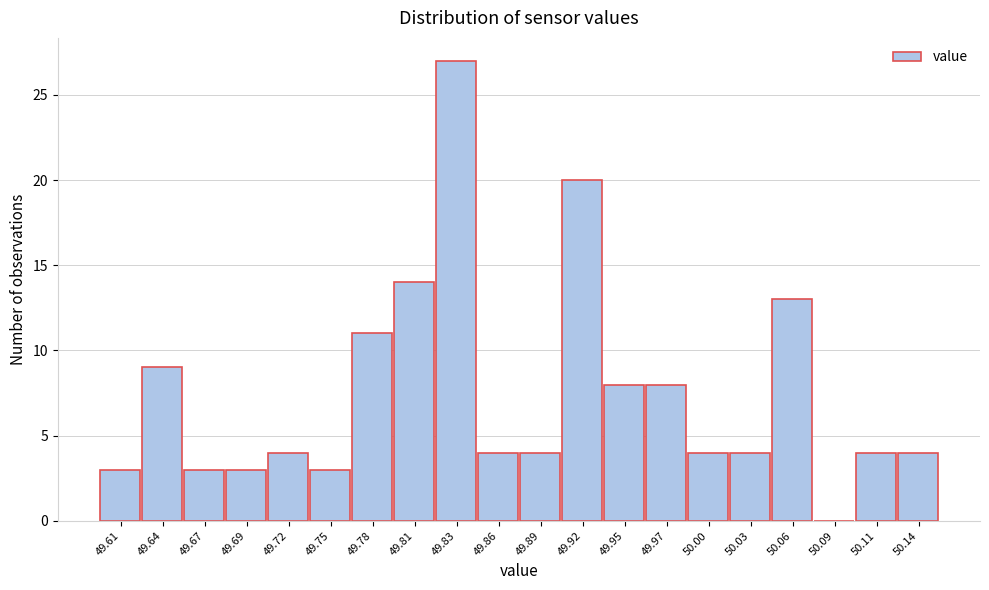

Reading left to right, what are all the values shown in this chart?

49.61=3	49.64=9	49.67=3	49.69=3	49.72=4	49.75=3	49.78=11	49.81=14	49.83=27	49.86=4	49.89=4	49.92=20	49.95=8	49.97=8	50.00=4	50.03=4	50.06=13	50.09=0	50.11=4	50.14=4